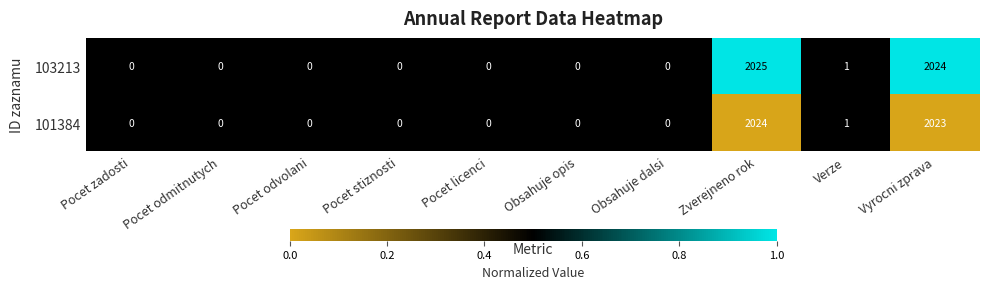

Which series has the widest spread of values?

103213